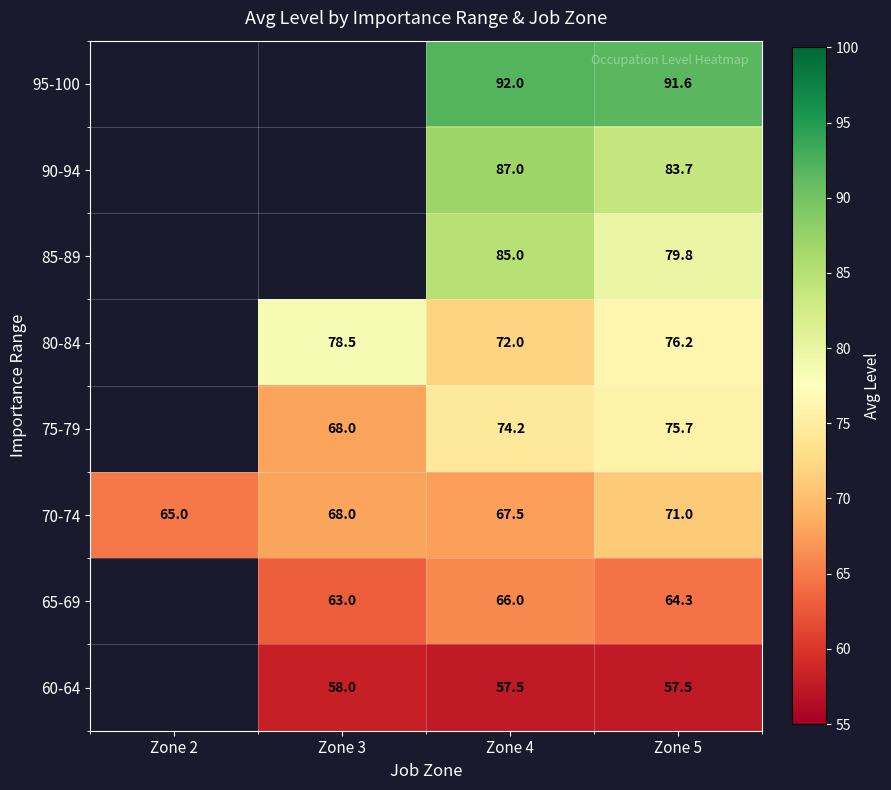

True or false: 80-84 has a value of 121.1 at Zone 4.

False